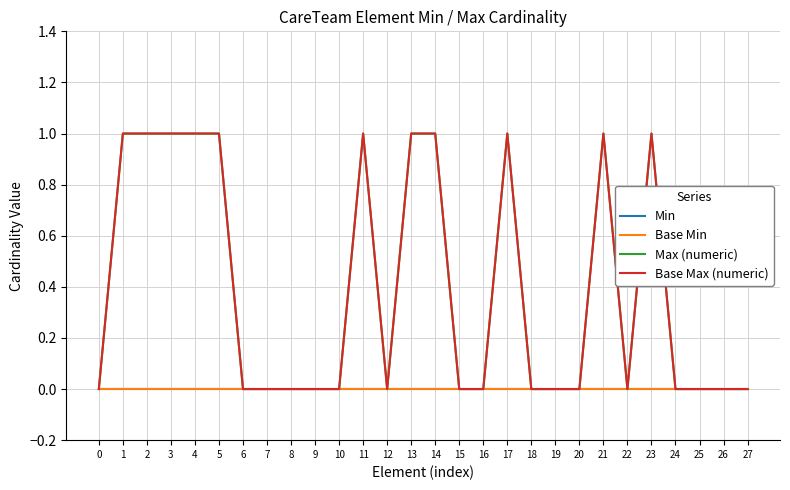

Does the chart display data point markers on the line(s)?

No